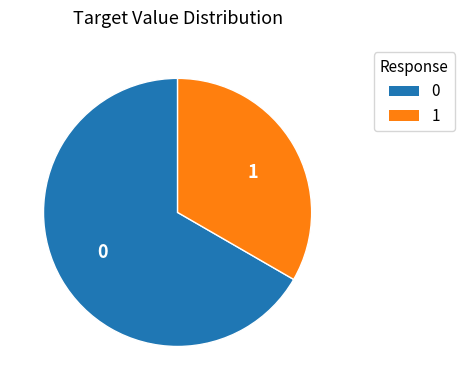

Is the sum of 1 and 0 greater than half?

Yes